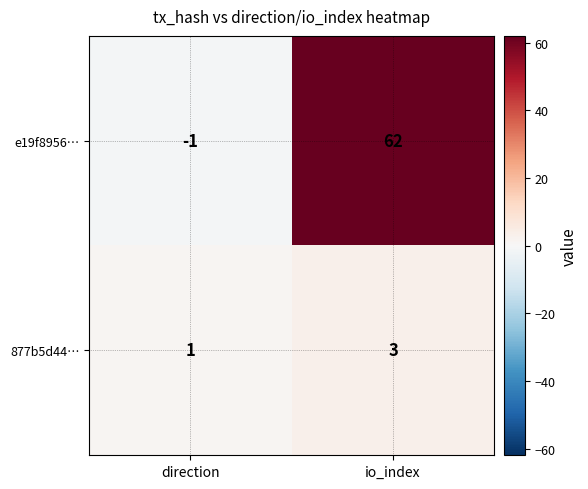

What is the total value across all series at io_index?

65